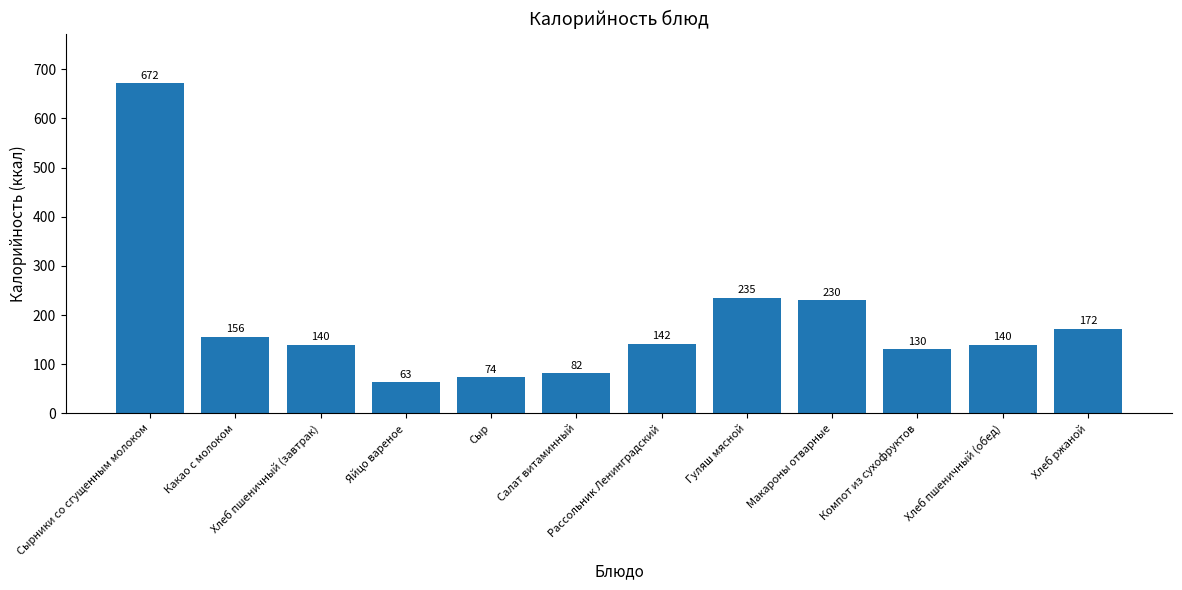

How many bars are there in total?

12